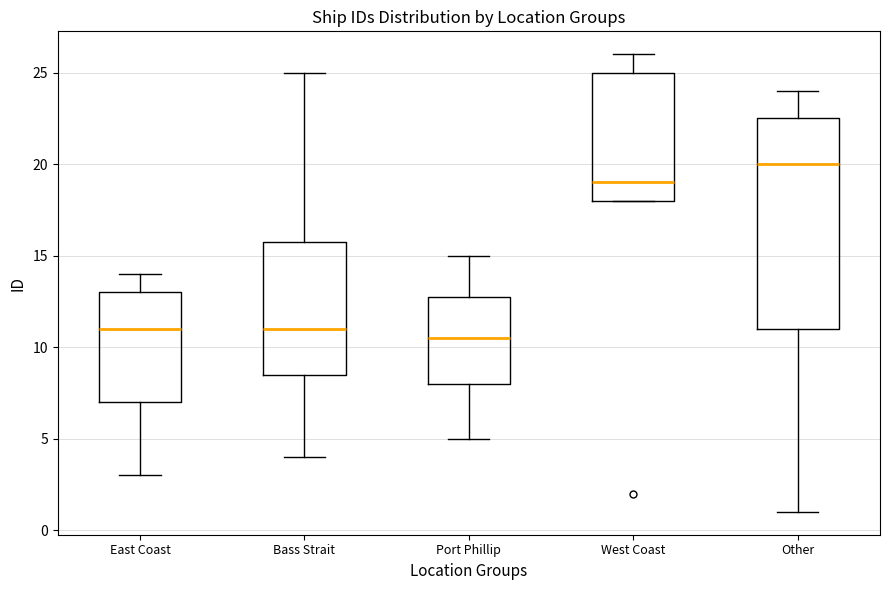

Where is the lower edge of the box for Bass Strait on the y-axis? The values are not printed on the chart, so give them approximately, as read against the axis.

8.5